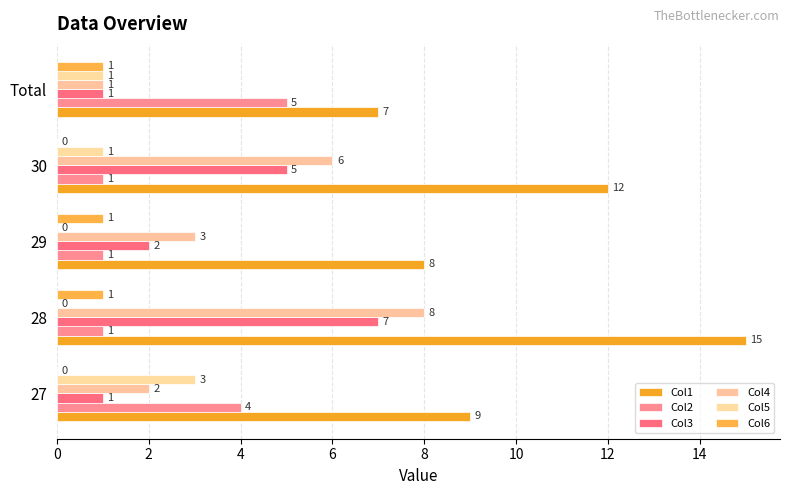

How many data points in Col2 are above 1?

2